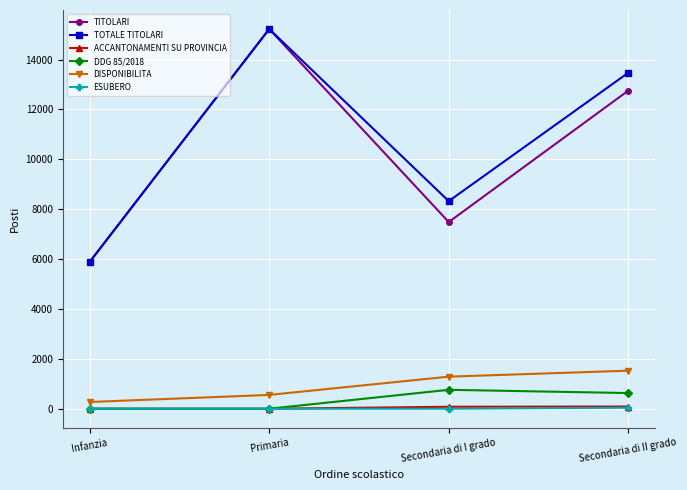

What is the sum of all ACCANTONAMENTI SU PROVINCIA values?

168